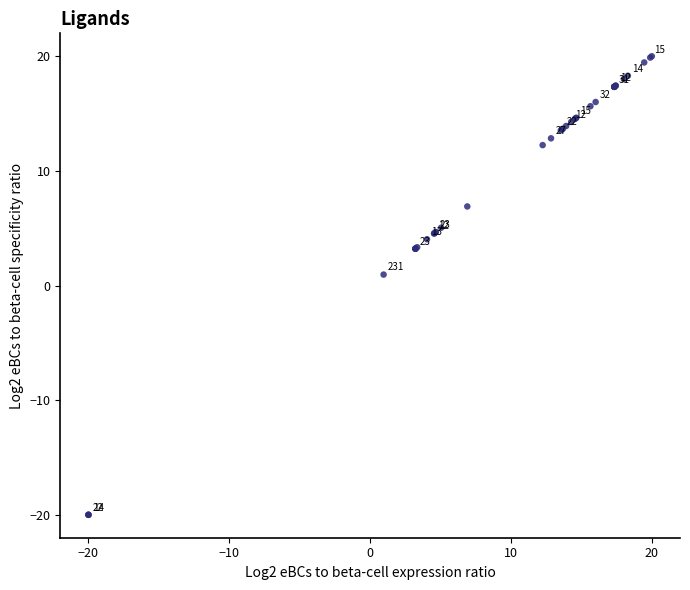

What Y value in the scatter plot is closest to 0?

1.0